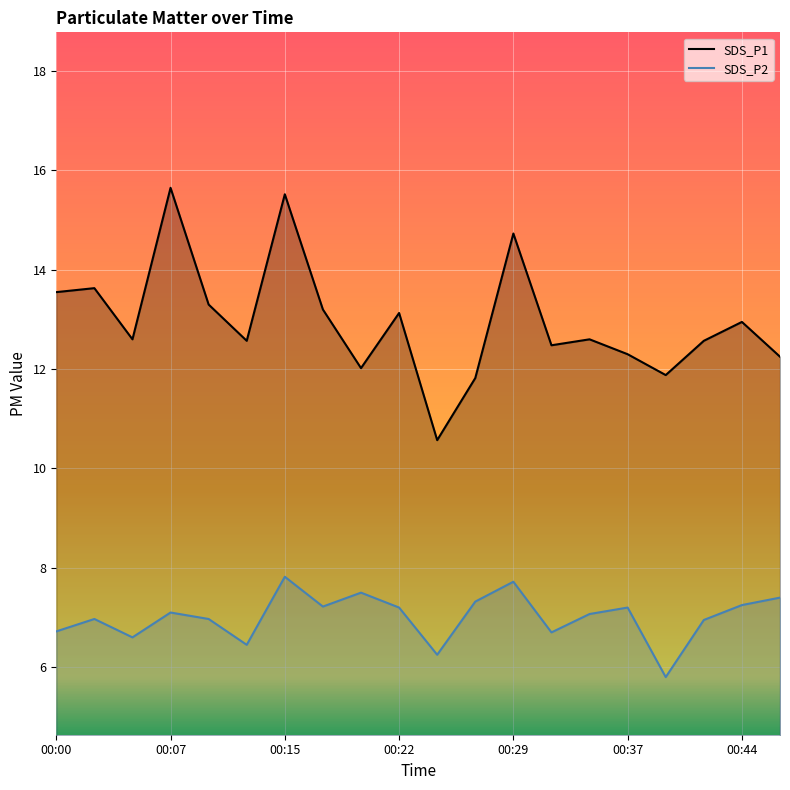

True or false: SDS_P2 and SDS_P1 cross at least once.

False